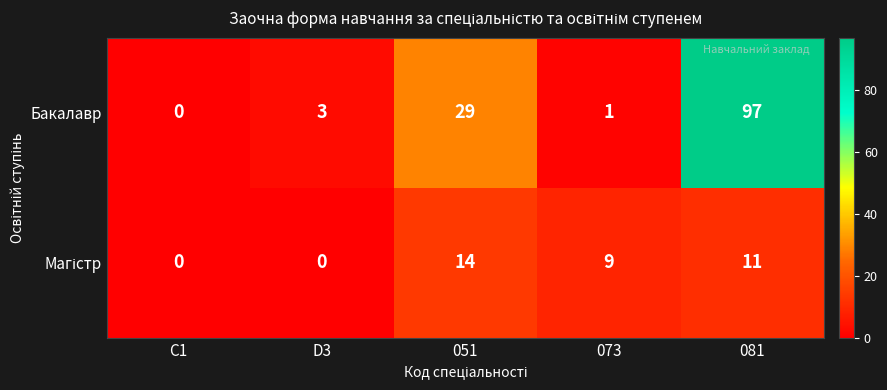

What is the sum of all Бакалавр values?

130